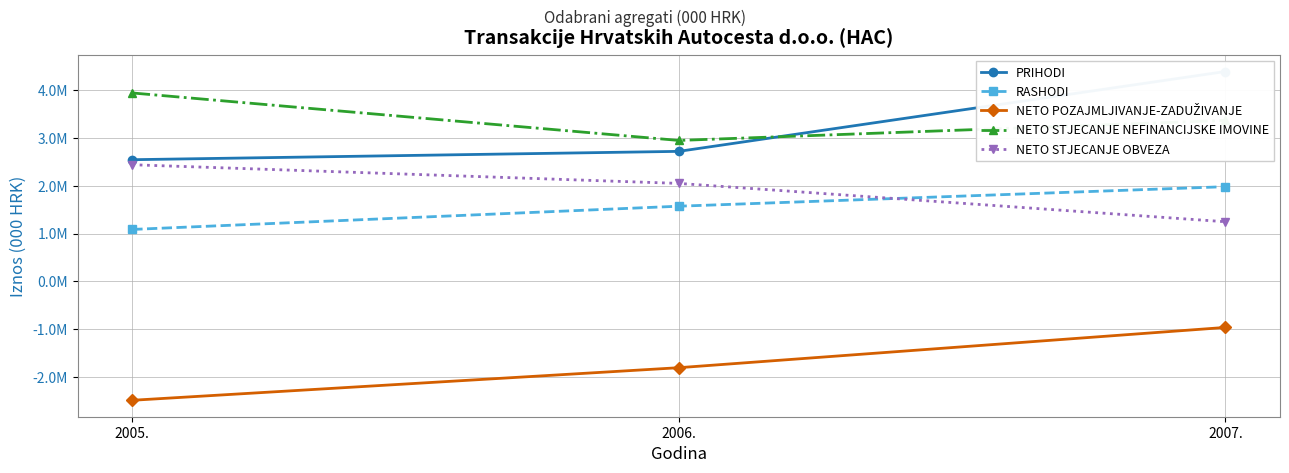

Which category has the highest value across all series?

2007.